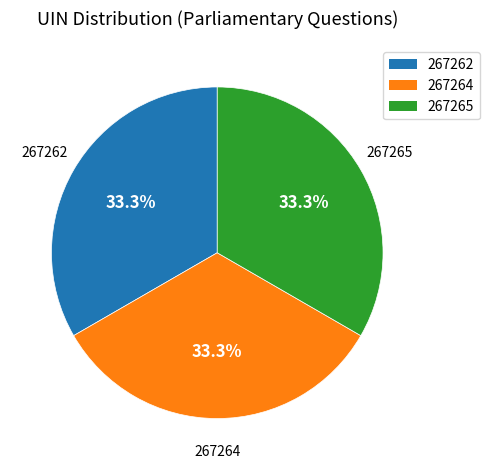

To the nearest percent, what portion does 267262 represent?

33%